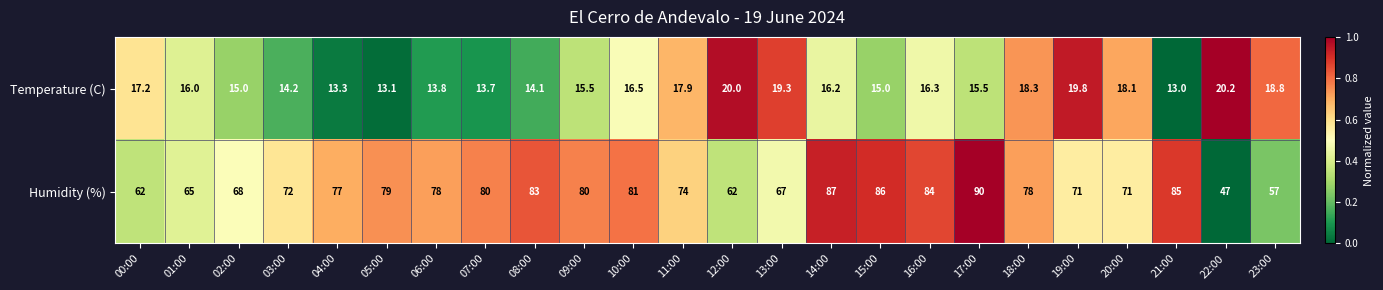

Which category has the highest value across all series?

17:00